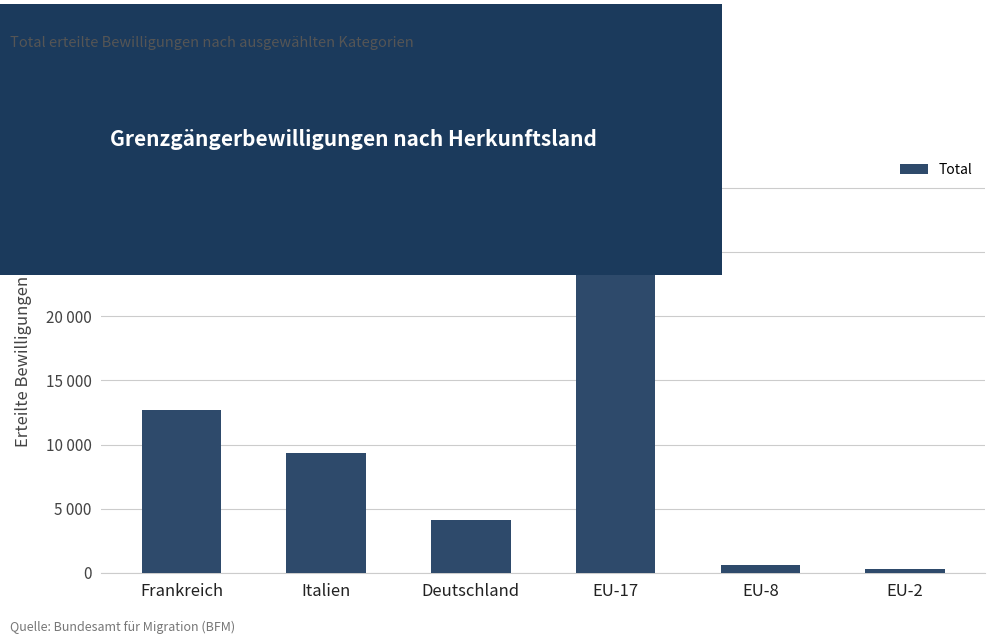

What is the greatest value displayed?

27930